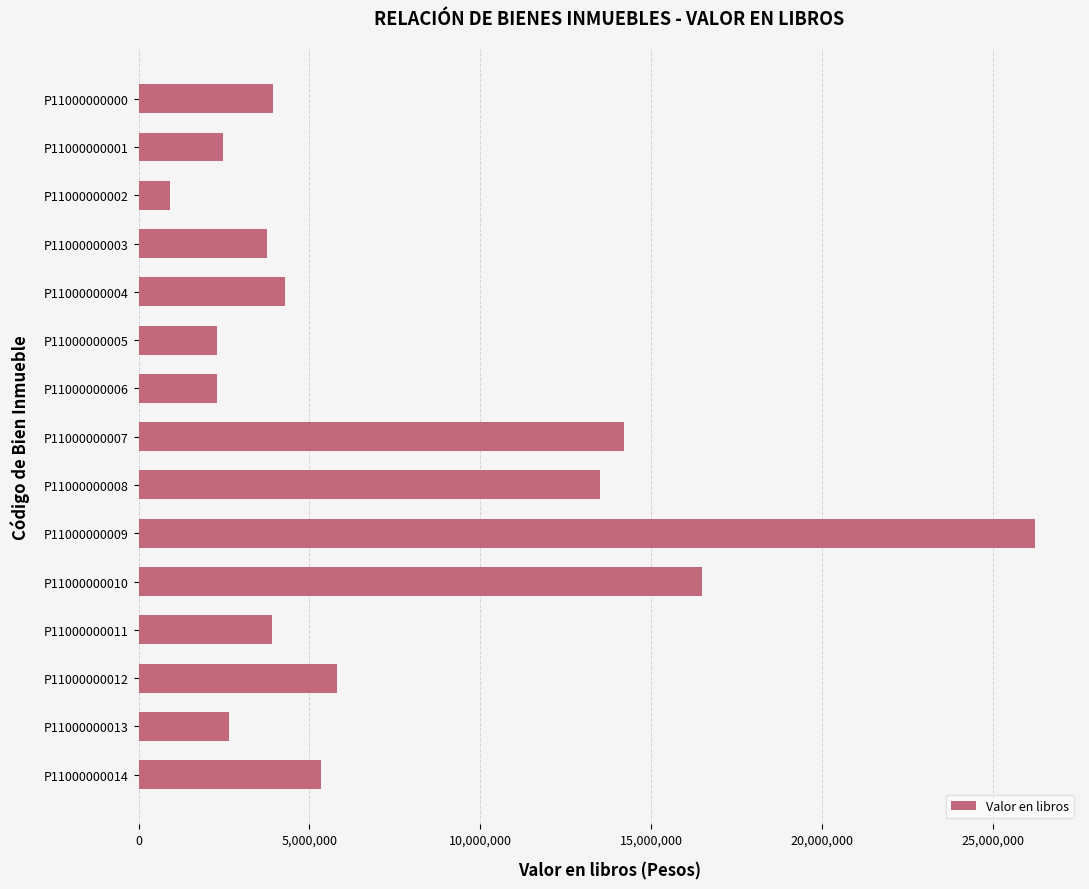

Which label corresponds to the largest value in the chart?

P11000000009